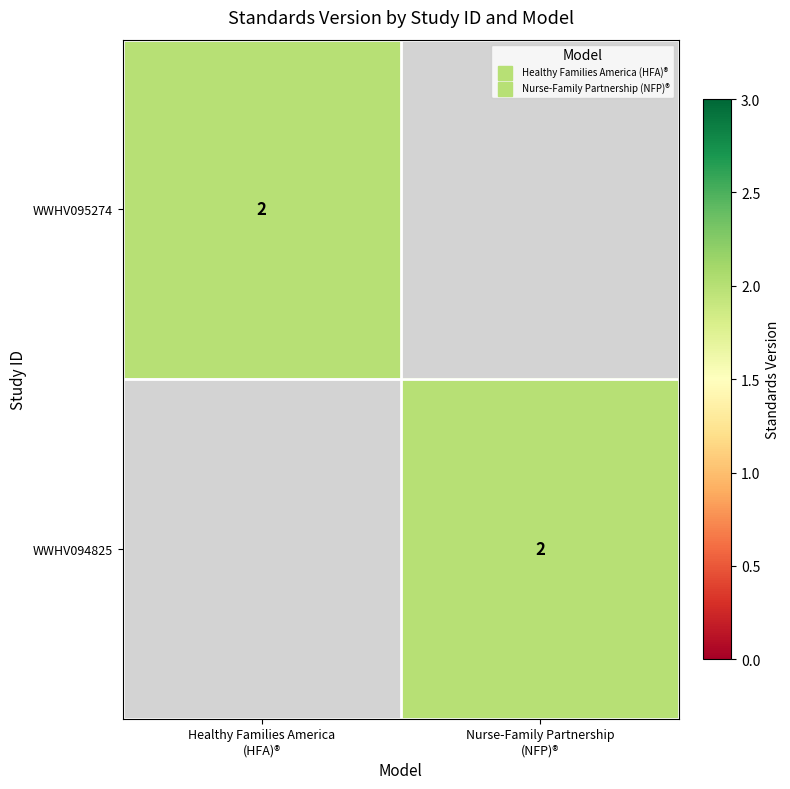

How many categories are shown in the chart?

2